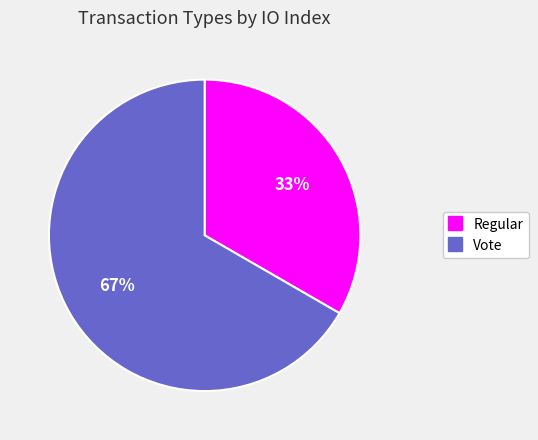

What is the ratio of the value at Vote to the value at Regular?

2.0